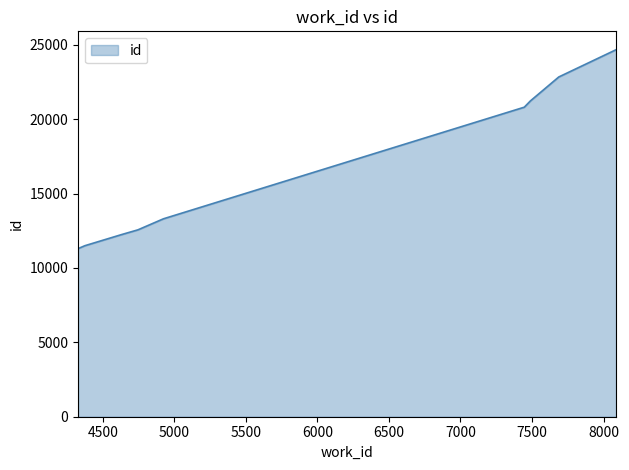

What is the minimum value shown in the chart?

11300